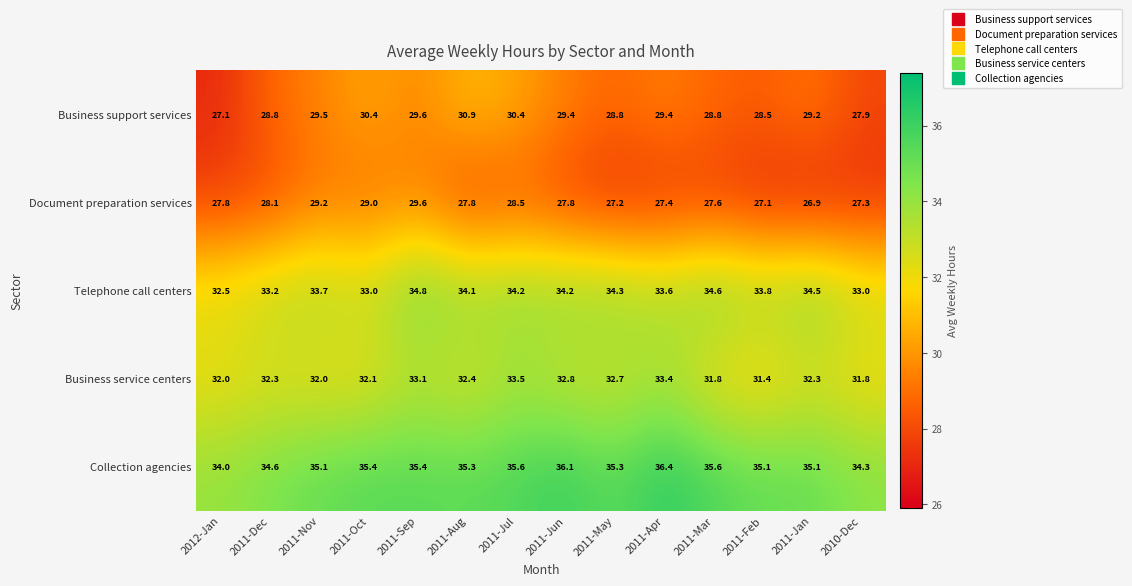

What is the difference between the Business service centers values at 2011-May and 2011-Mar?

0.9